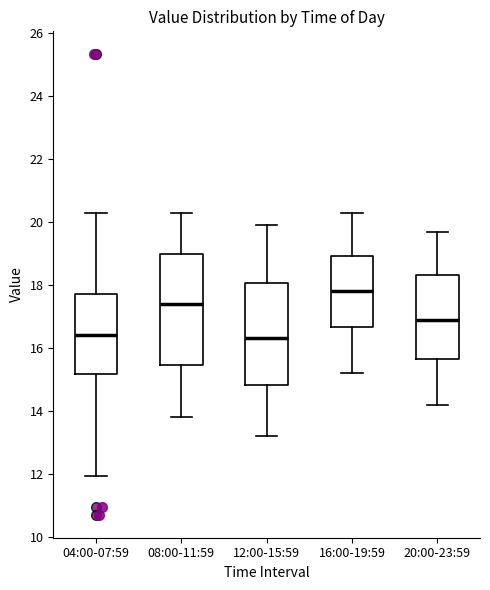

Reading left to right, read every box against the y-axis: the position of its median line, the range the box covers, and the ends of its whiskers. The values are not printed on the chart, so give them approximately, as read against the axis.

04:00-07:59: median 16.4, box 15.2 to 17.8, whiskers 12.0 to 20.4
08:00-11:59: median 17.4, box 15.4 to 19.0, whiskers 13.8 to 20.4
12:00-15:59: median 16.4, box 14.8 to 18.0, whiskers 13.2 to 20.0
16:00-19:59: median 17.8, box 16.6 to 19.0, whiskers 15.2 to 20.4
20:00-23:59: median 17.0, box 15.6 to 18.4, whiskers 14.2 to 19.8